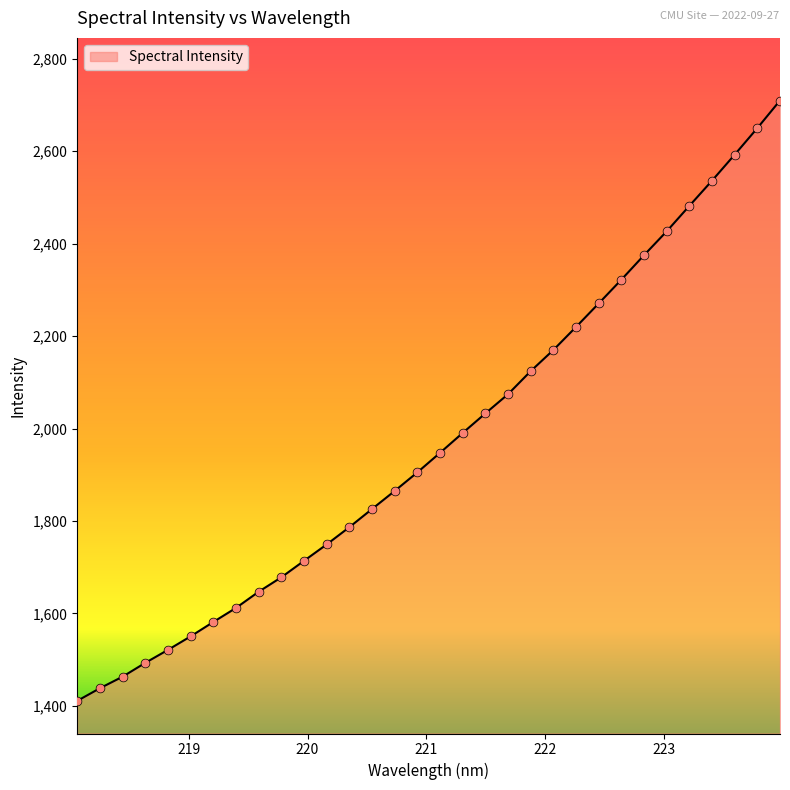

What is the smallest value displayed?

1410.7